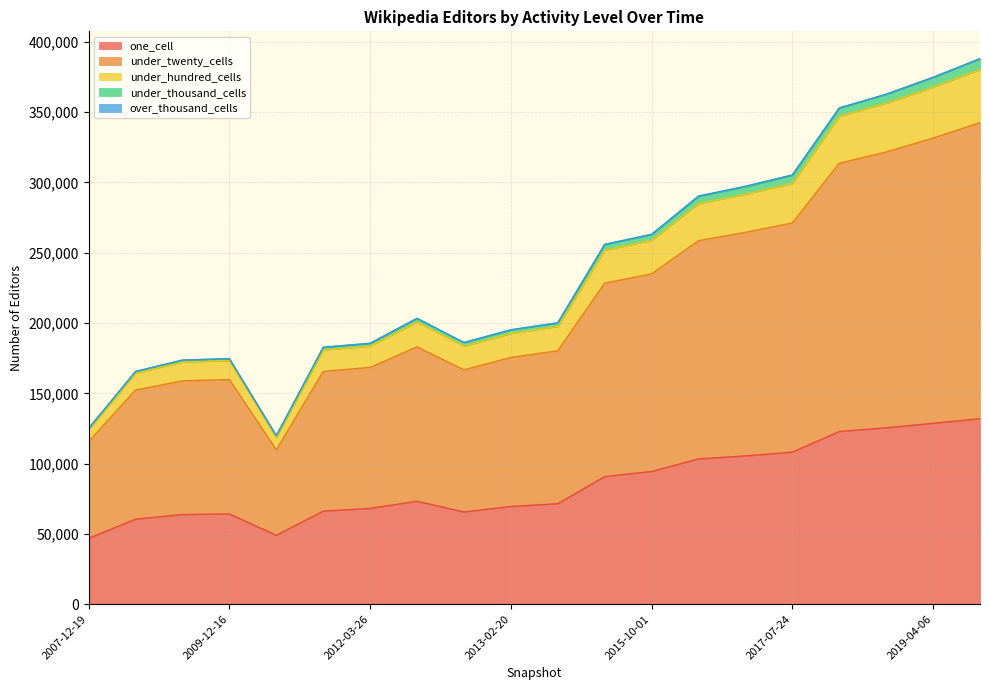

Rank the categories by one_cell value from highest to lowest.

2019-07-01, 2019-04-06, 2019-01-01, 2018-09-28, 2017-07-24, 2017-04-12, 2016-12-27, 2015-10-01, 2015-07-03, 2012-10-31, 2013-05-21, 2013-02-20, 2012-03-26, 2011-09-05, 2012-12-11, 2009-12-16, 2009-09-25, 2009-06-17, 2010-11-17, 2007-12-19